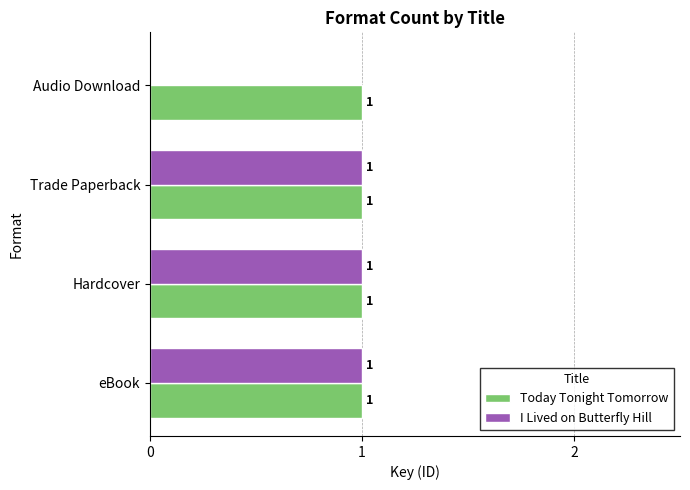

What is the sum of all I Lived on Butterfly Hill values?

3